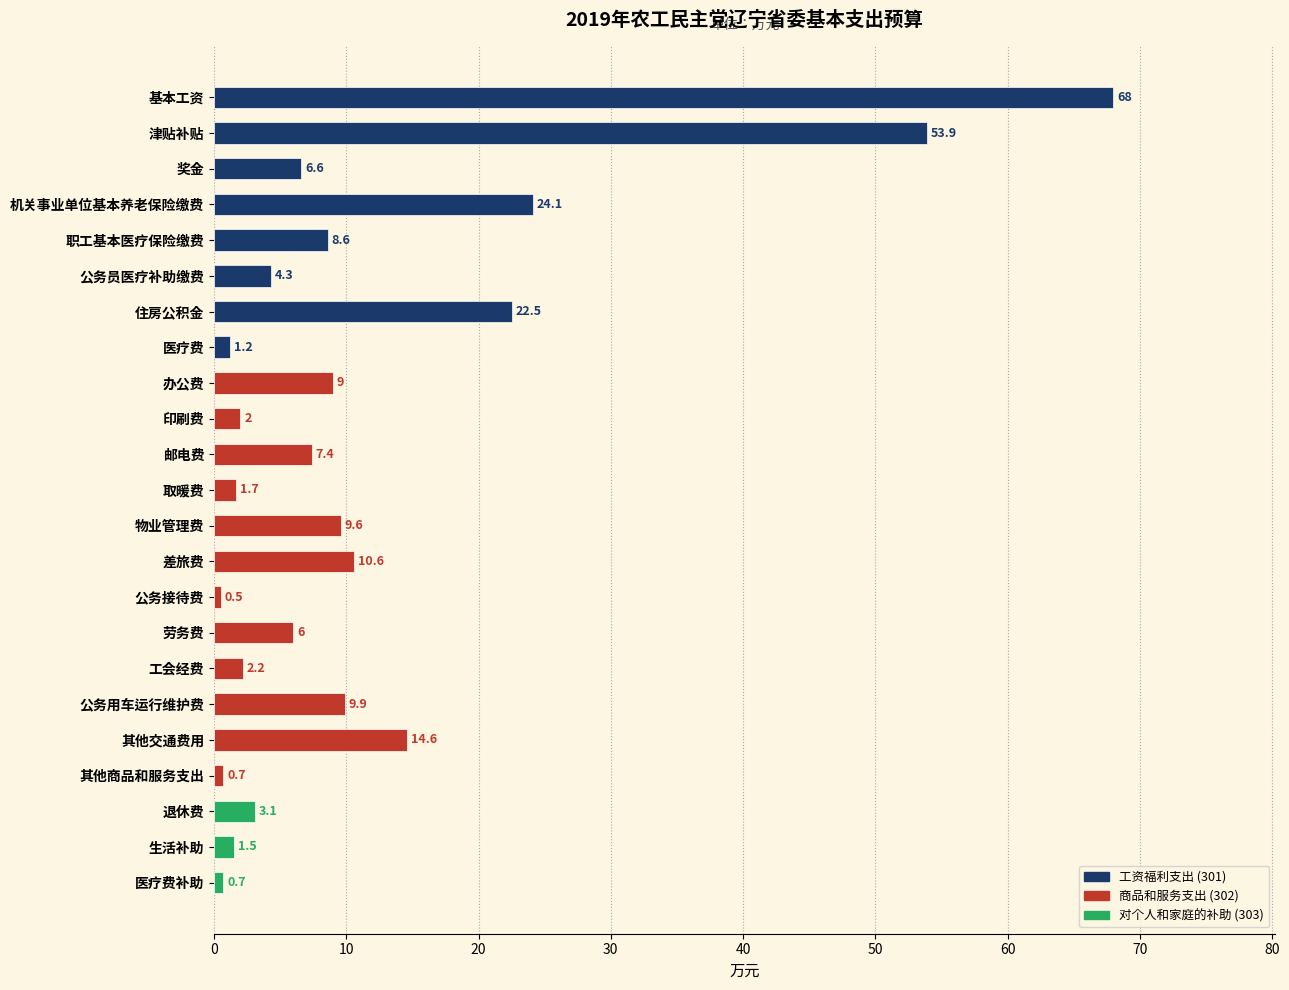

What is the maximum value shown in the chart?

68.0